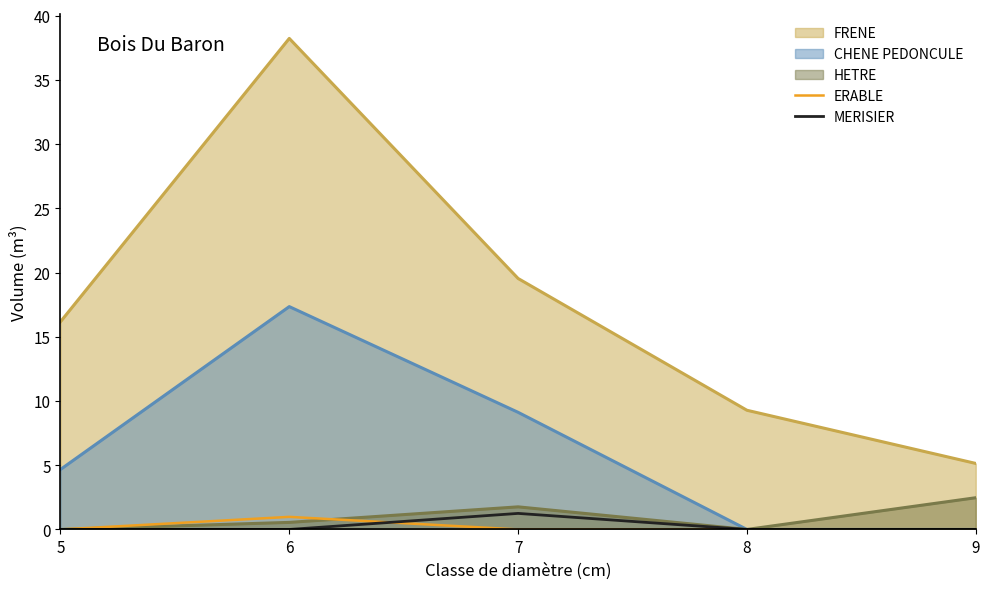

Which series has the widest spread of values?

FRENE